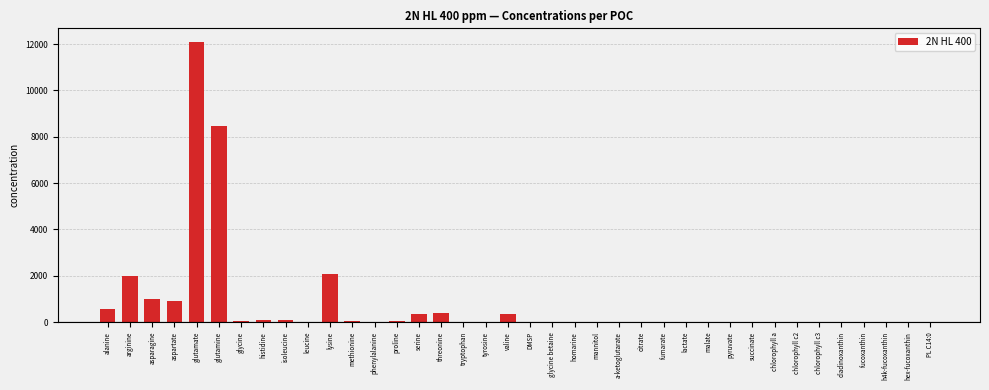

The value at lysine is 2071.4. True or false?

True